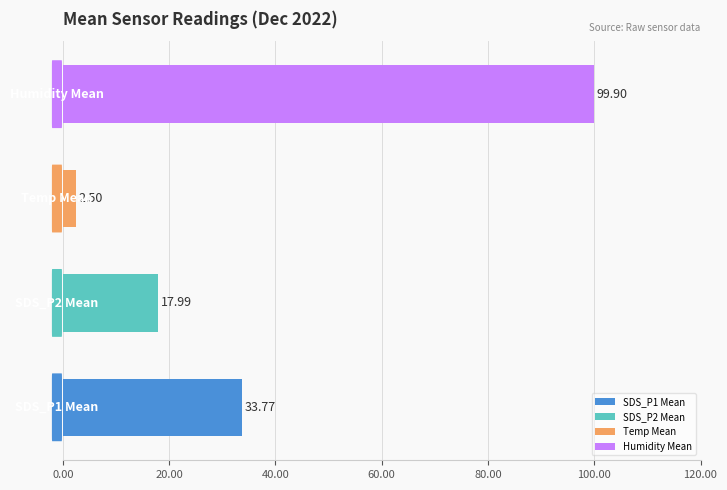

What is the sum of all values?

154.2